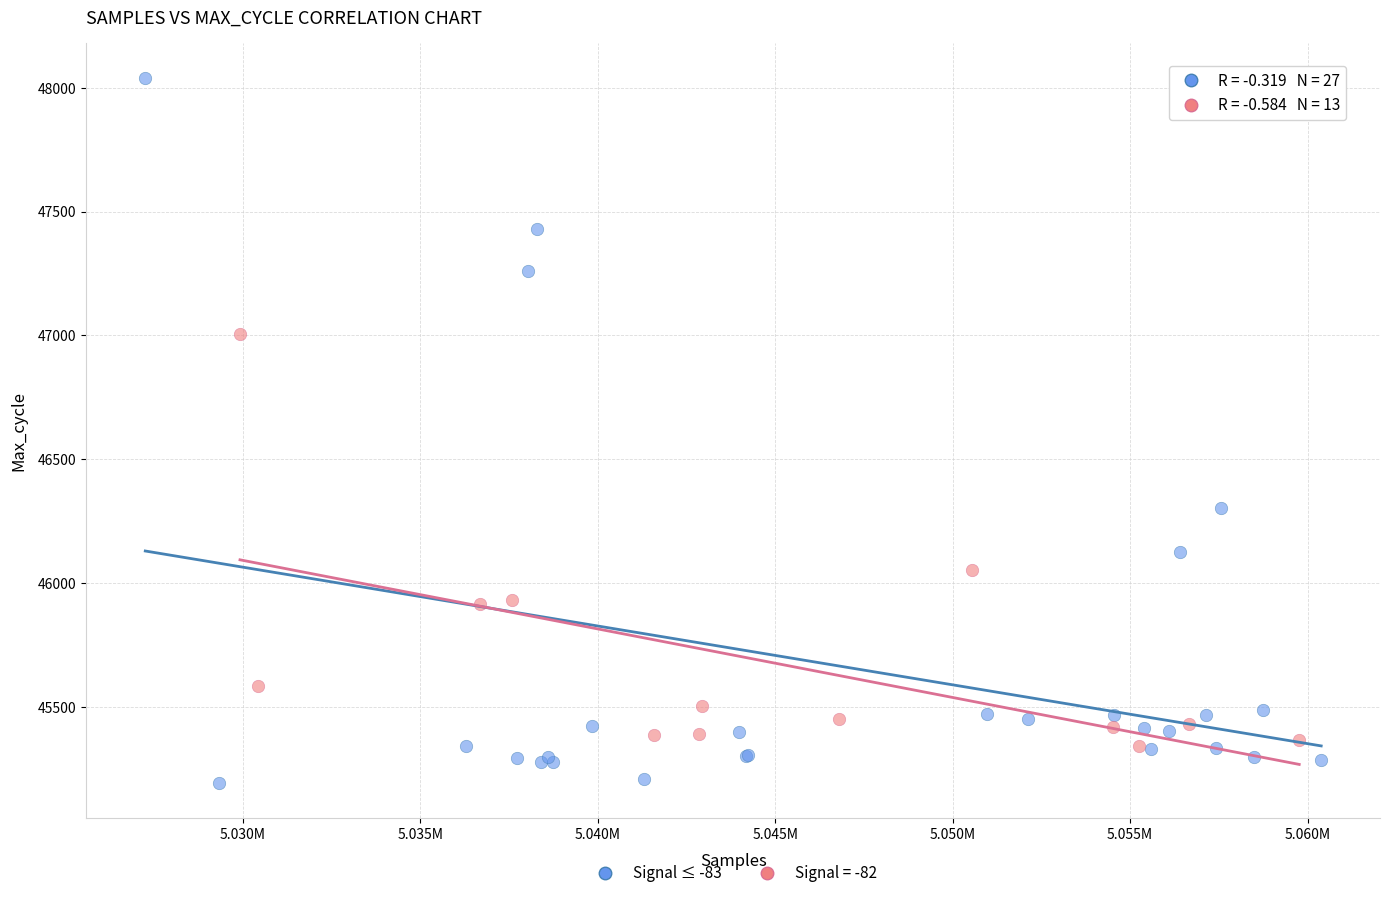

Which series contains the lowest Y value?

Signal ≤ -83